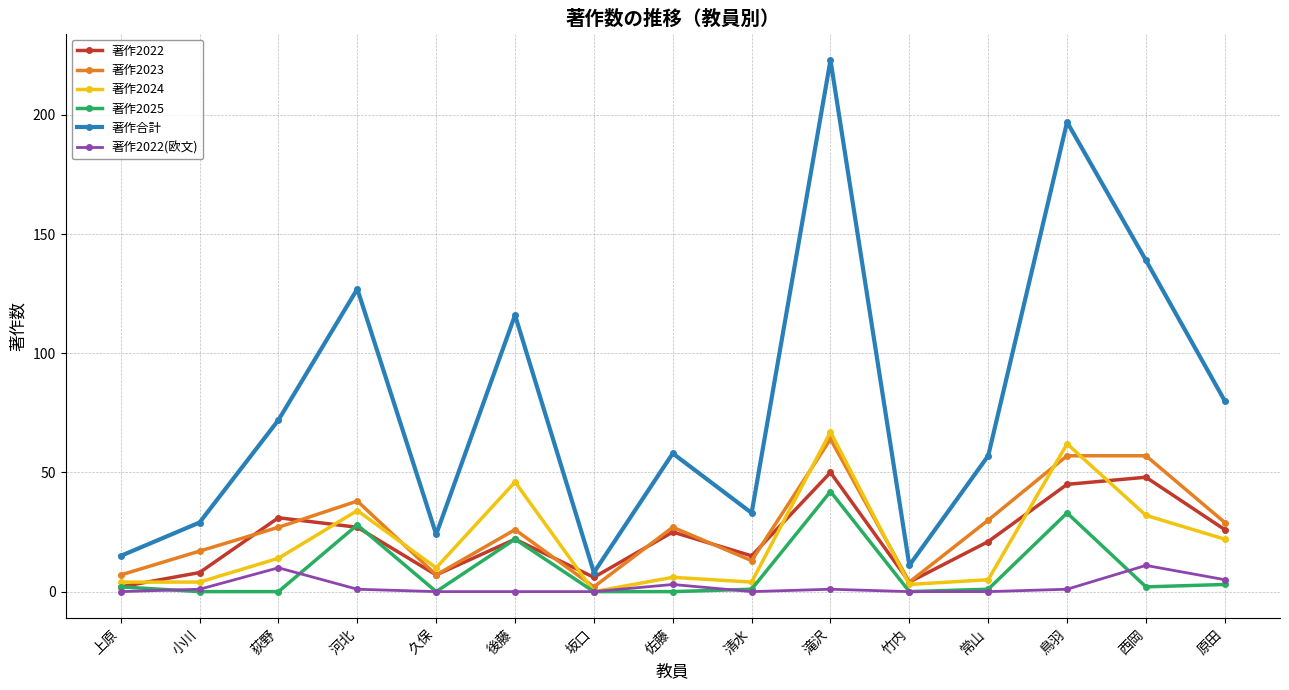

What is the value of the 著作合計 point at the 3rd from the left?

72